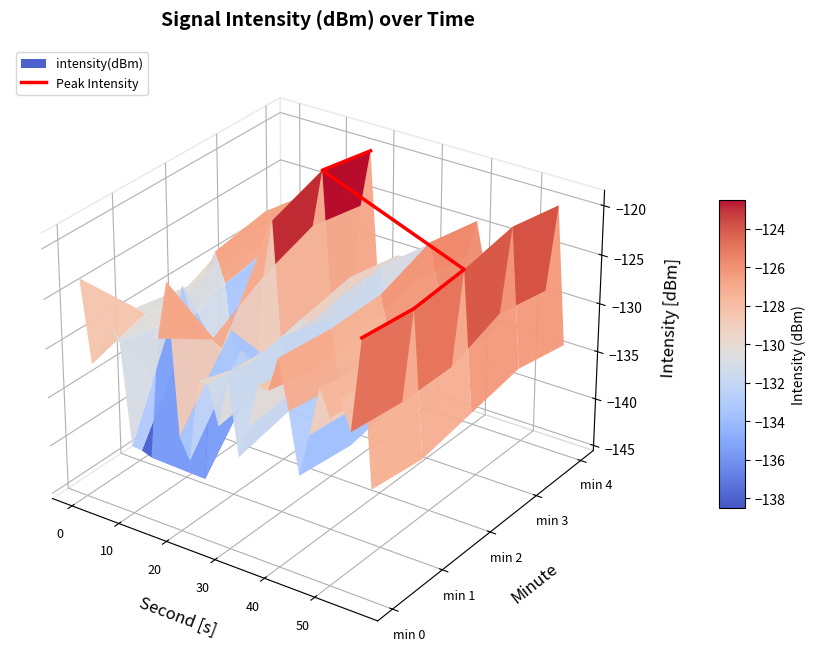

How many categories are shown in the chart?

5